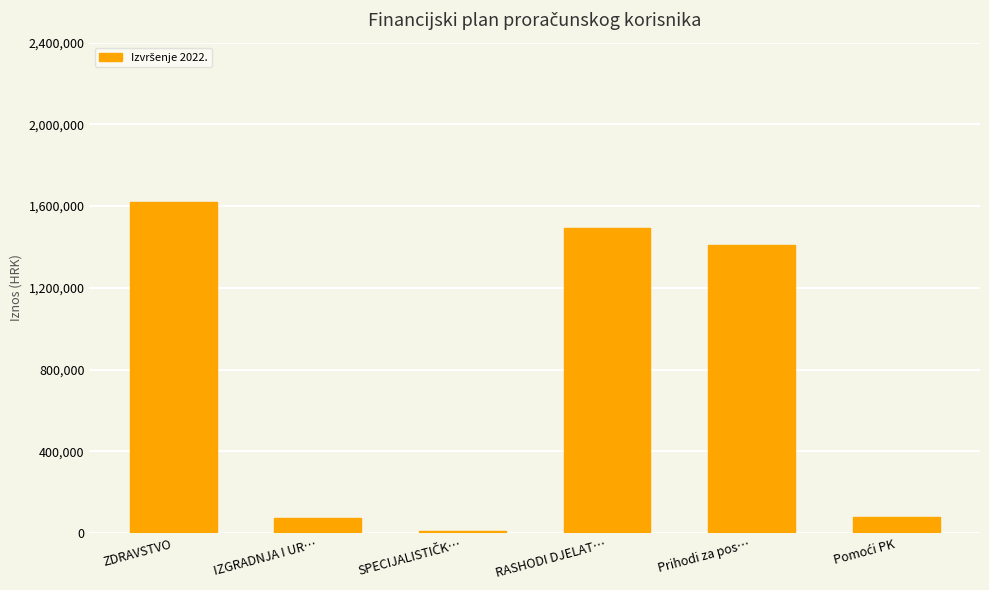

What is the difference between the second highest and second lowest values?

1414061.6